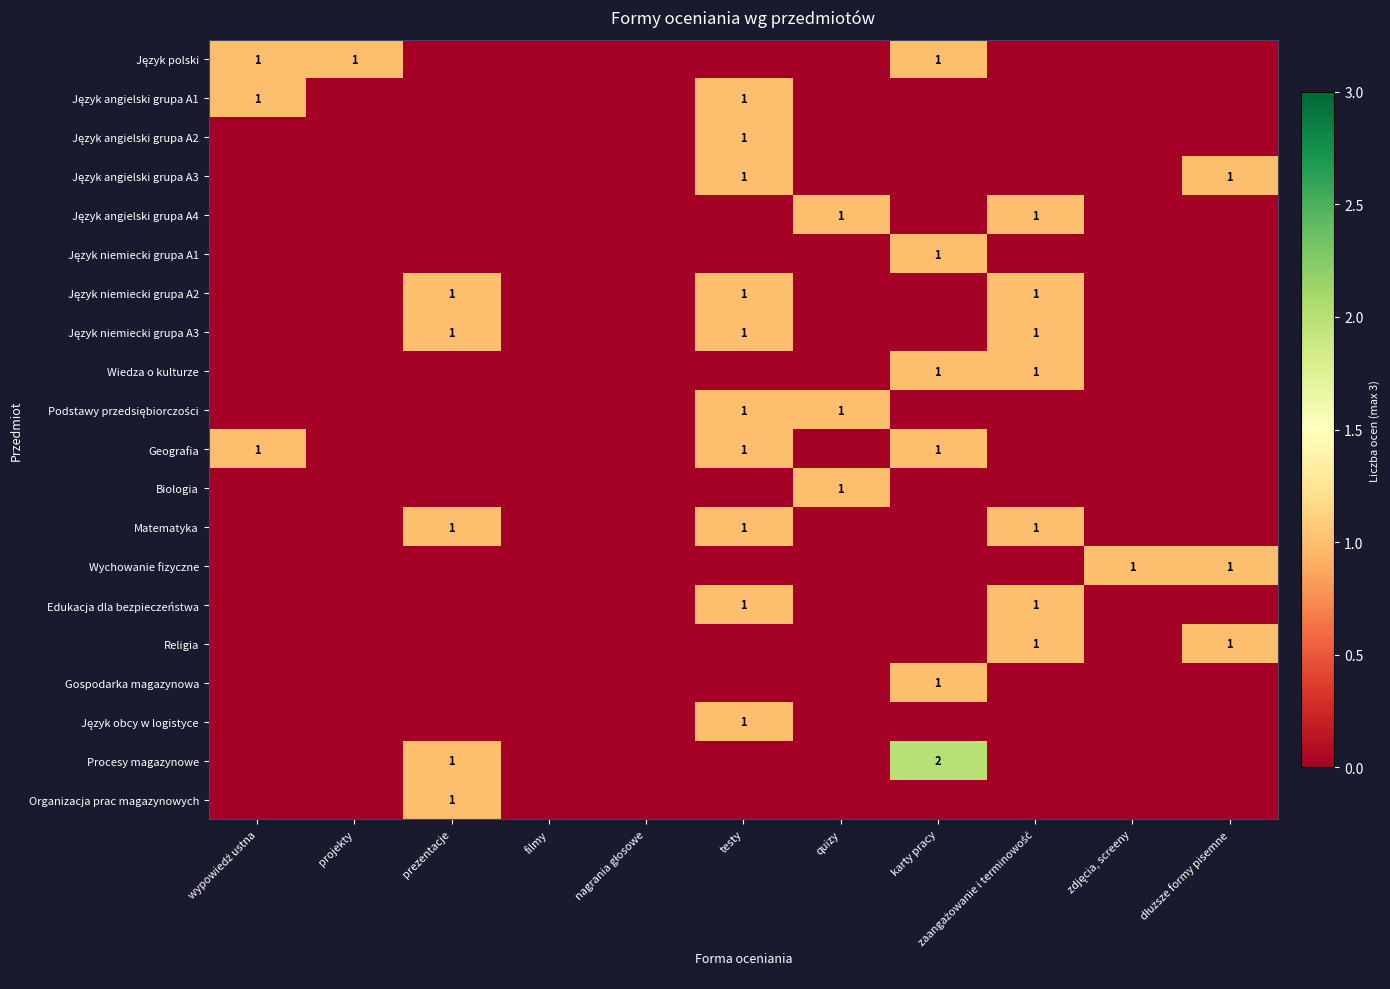

What is the highest value of the Organizacja prac magazynowych series?

1